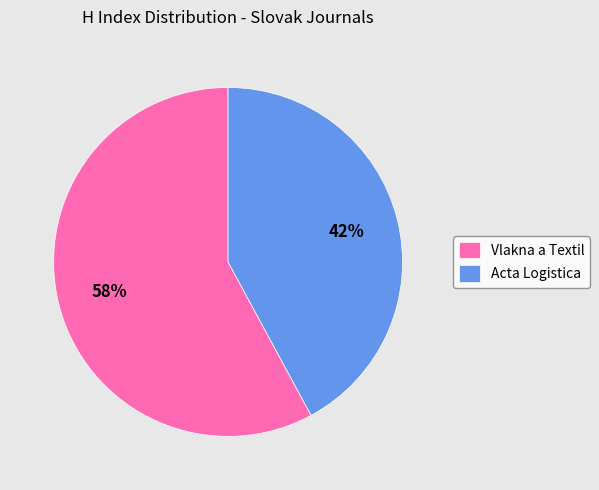

How many segments does this pie chart have?

2